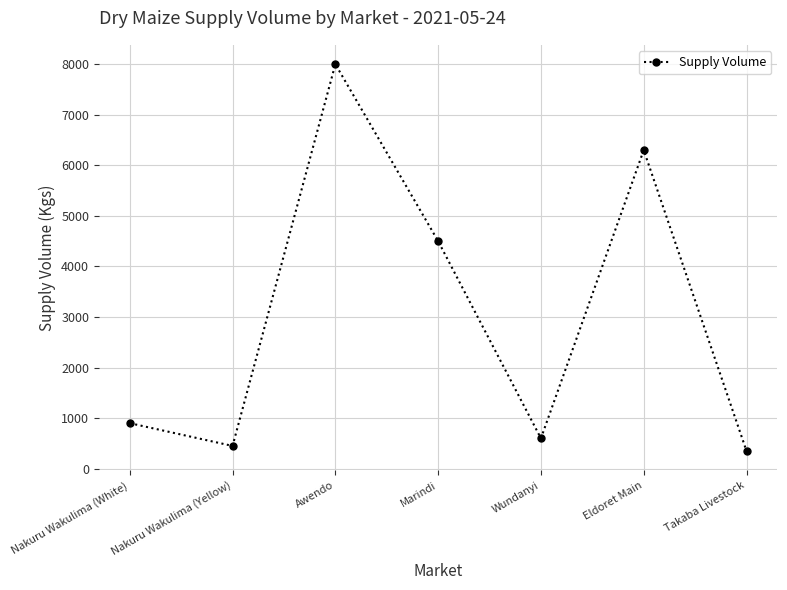

How many categories are shown in the chart?

7